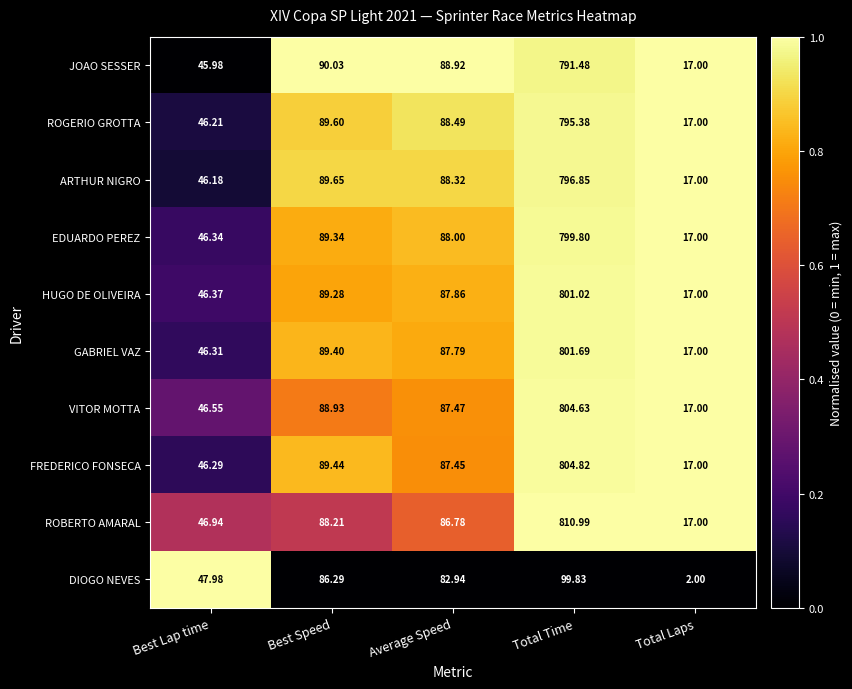

Which label corresponds to the largest value in the chart?

Total Time